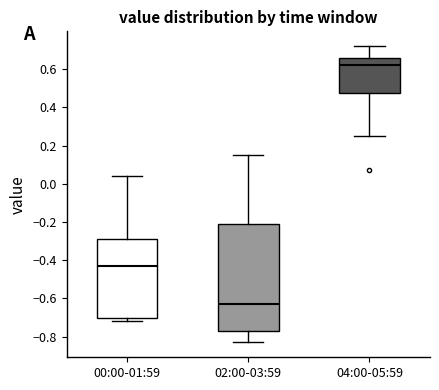

Which box has the highest median line?

04:00-05:59